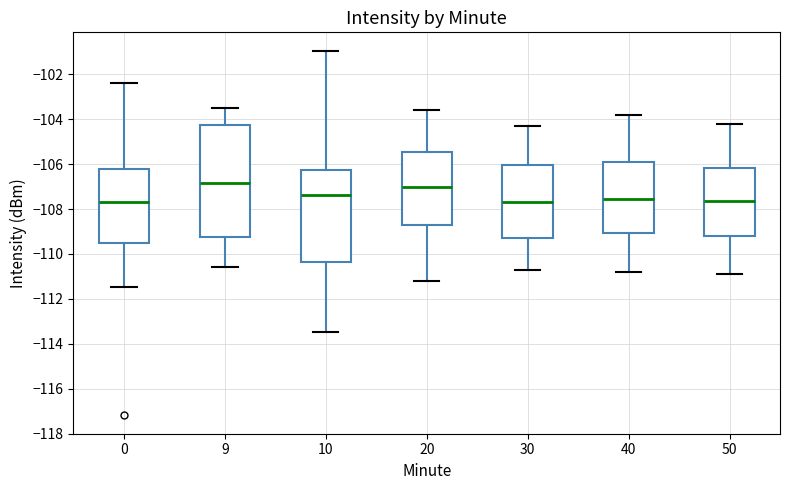

Comparing the boxes themselves (not the whiskers), which one is the tallest?

9